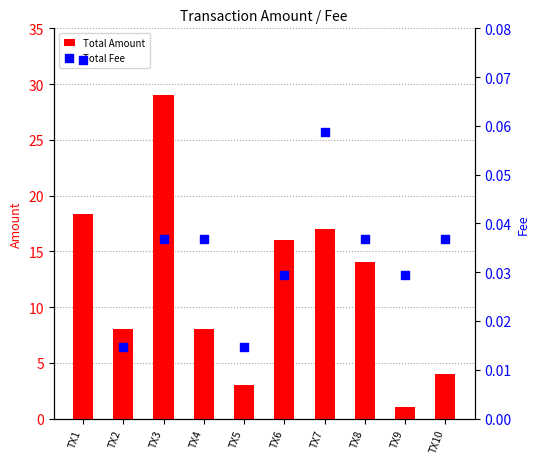

At how many categories does at least one series exceed 13?

5